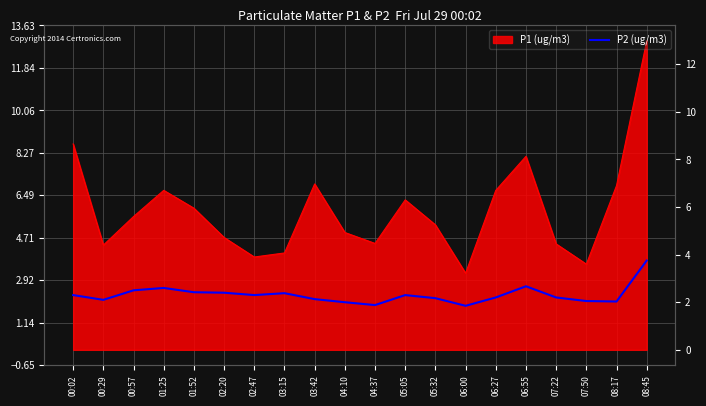

True or false: the data shows 1.4 at 00:57.

False